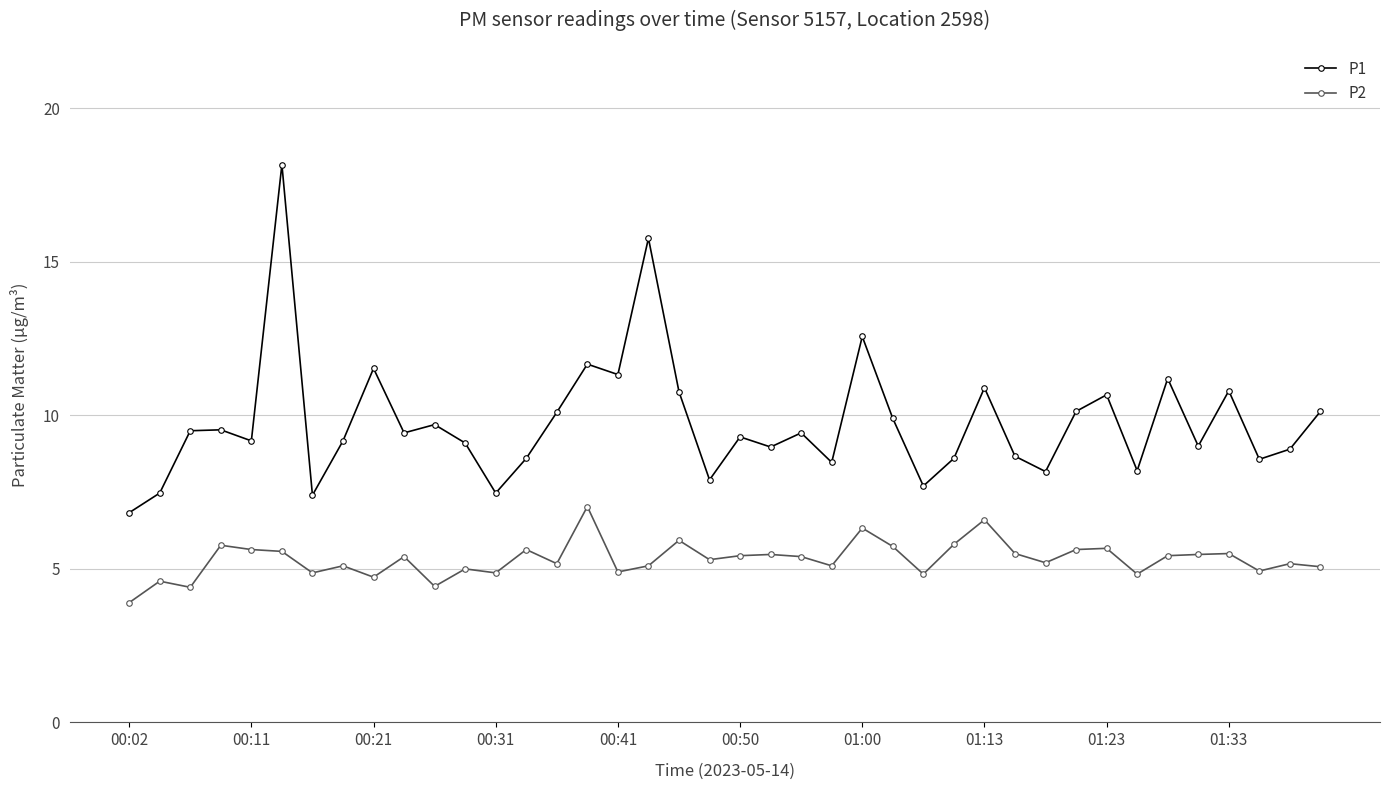

In P2, how many points are higher than both neighbors (excluding endpoints)?

14